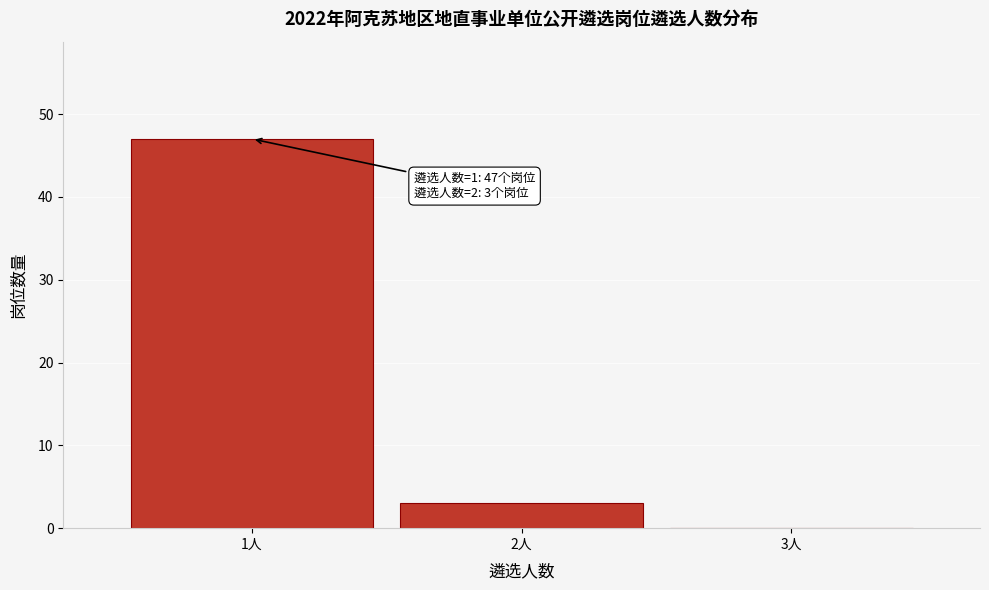

Reading left to right, what are all the values shown in this chart?

1人=47	2人=3	3人=0